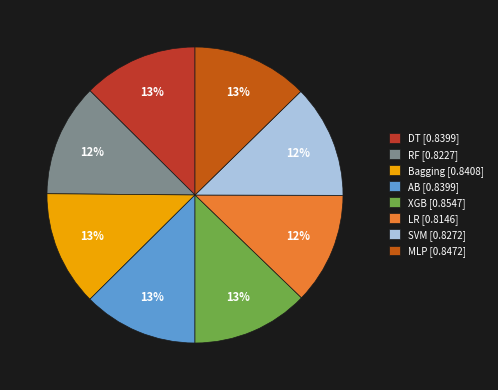

Is there a majority slice in this chart?

No